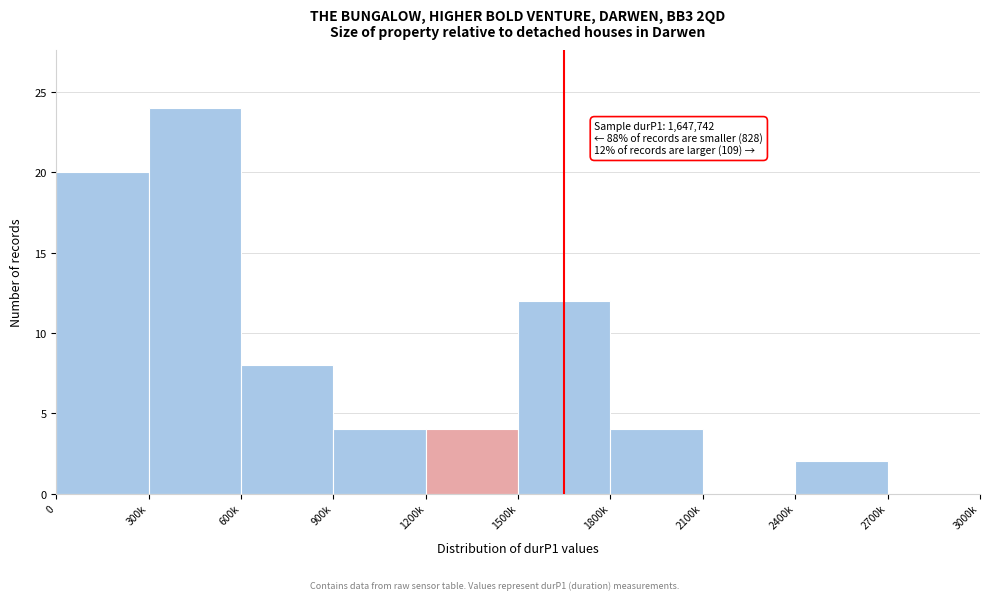

Reading left to right, what are all the values shown in this chart?

0=20	300k=24	600k=8	900k=4	1200k=4	1500k=12	1800k=4	2100k=0	2400k=2	2700k=0